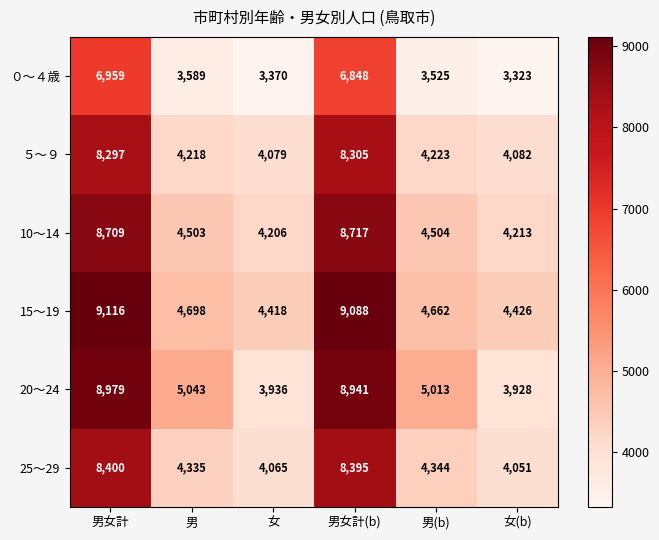

At which label does ５～９ first exceed 4223?

男女計